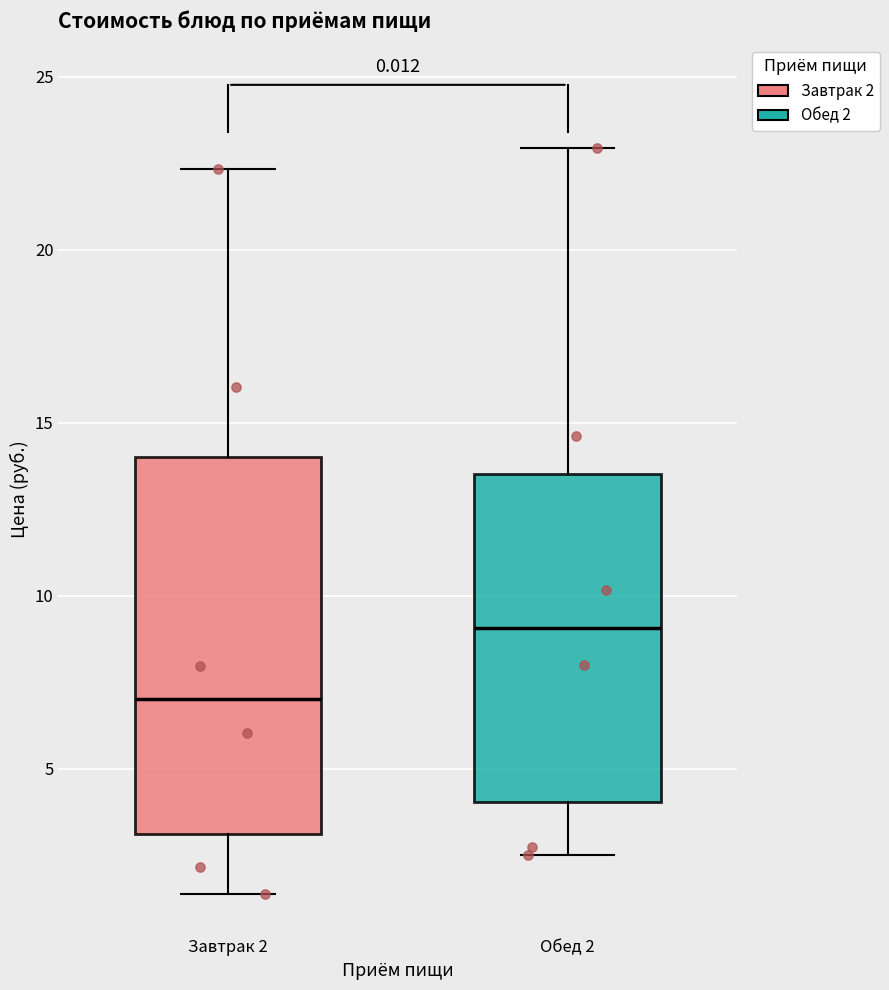

Which box's median line is the lowest?

Завтрак 2